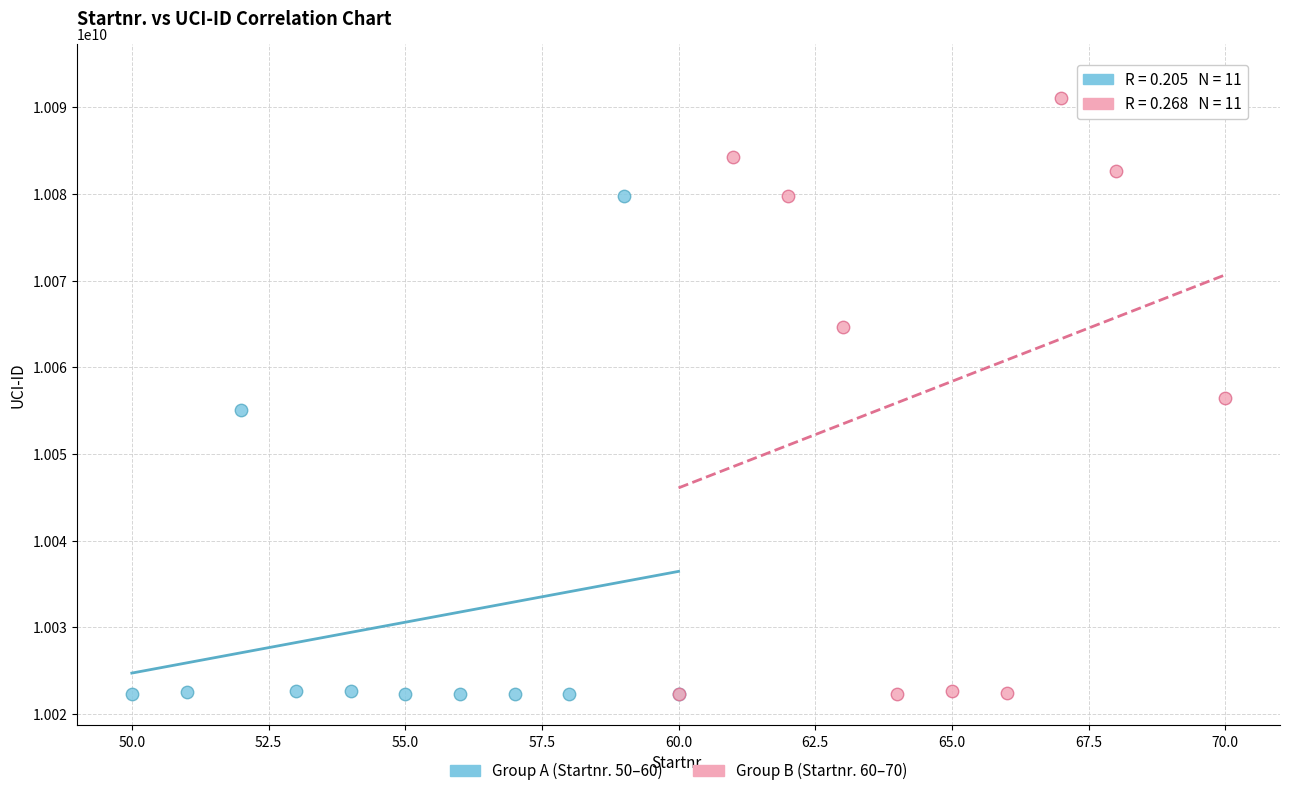

Which series has the widest spread of Y values?

Group B (Startnr. 60–70)